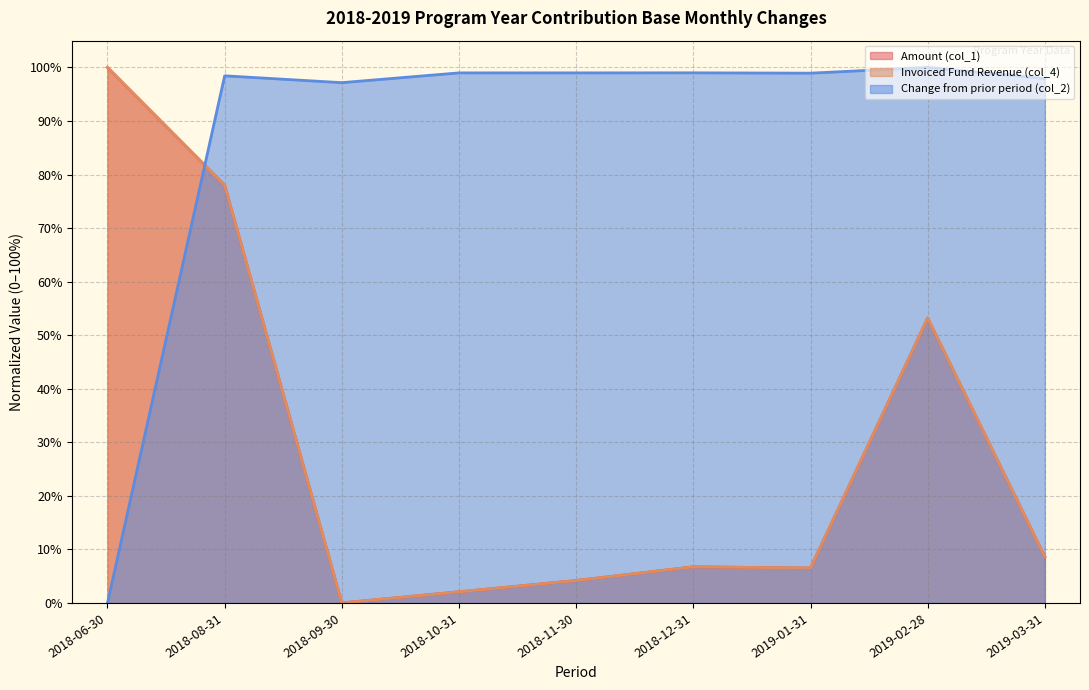

List the labels in order of Amount (col_1) value, smallest first.

2018-09-30, 2018-10-31, 2018-11-30, 2019-01-31, 2018-12-31, 2019-03-31, 2019-02-28, 2018-08-31, 2018-06-30